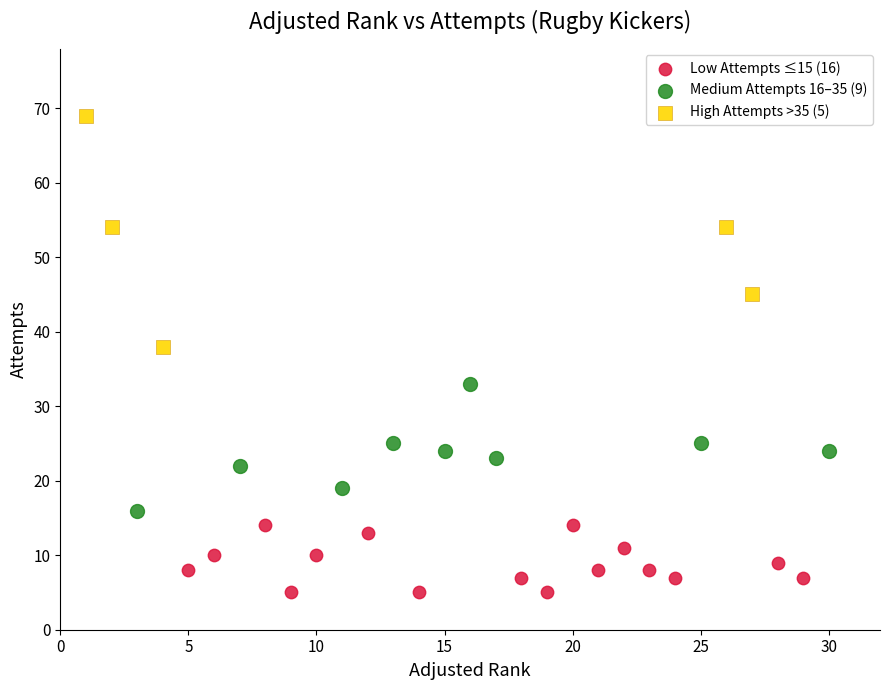

Which series reaches the minimum Y coordinate?

Low Attempts ≤15 (16)